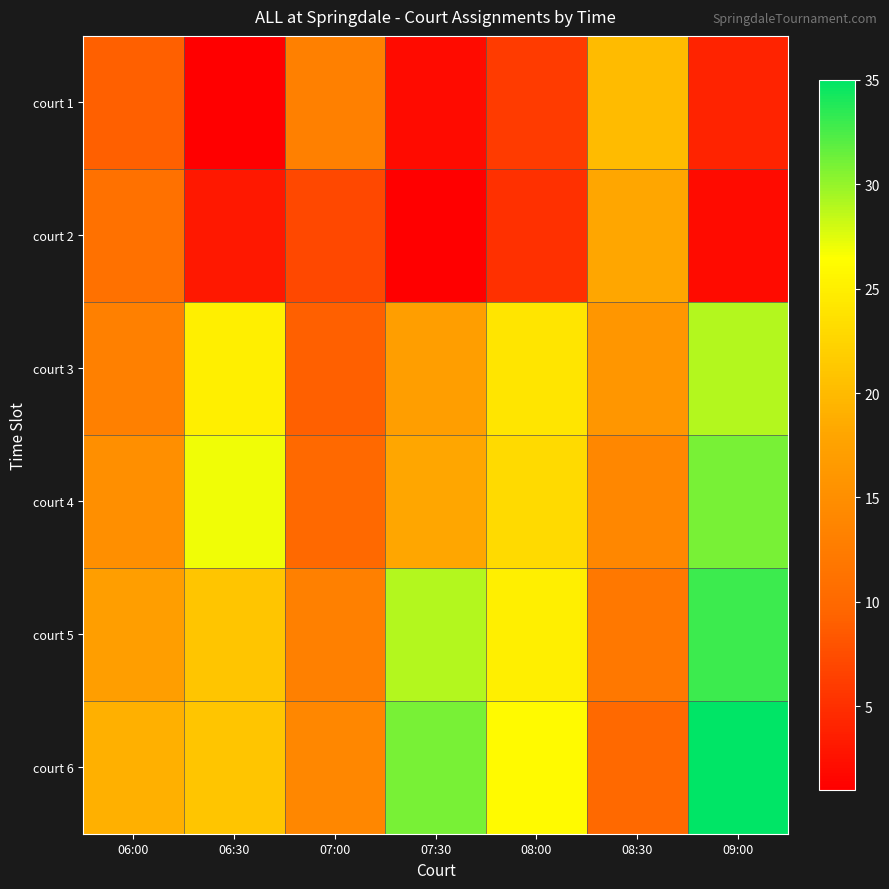

At which category is the sum across all series the highest?

09:00